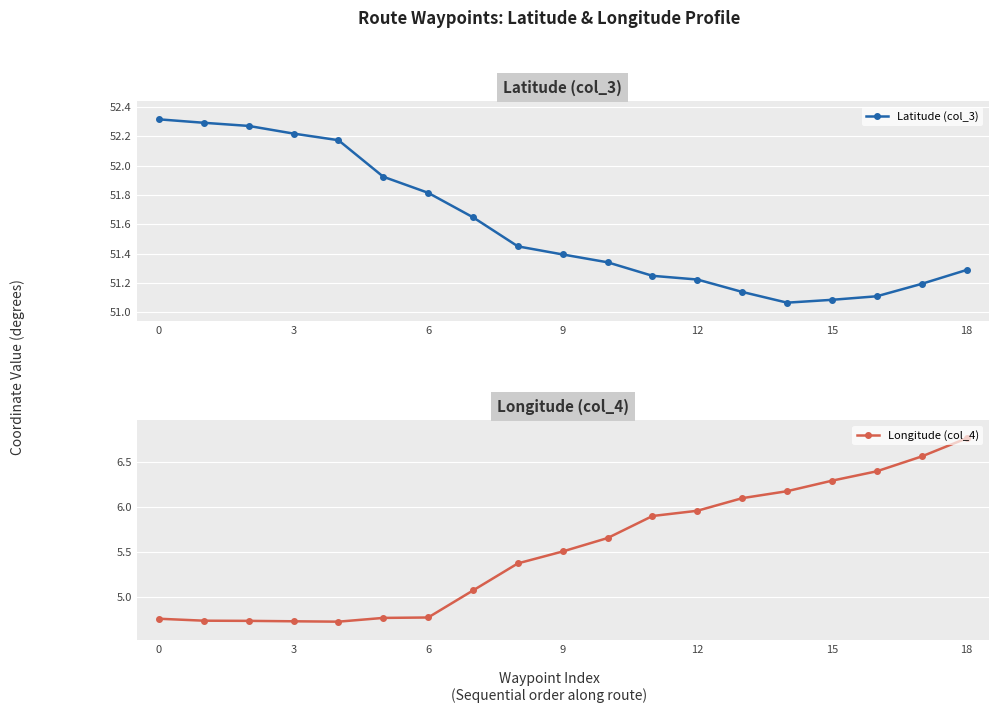

What is the sum of all Latitude (col_3) values?

980.2